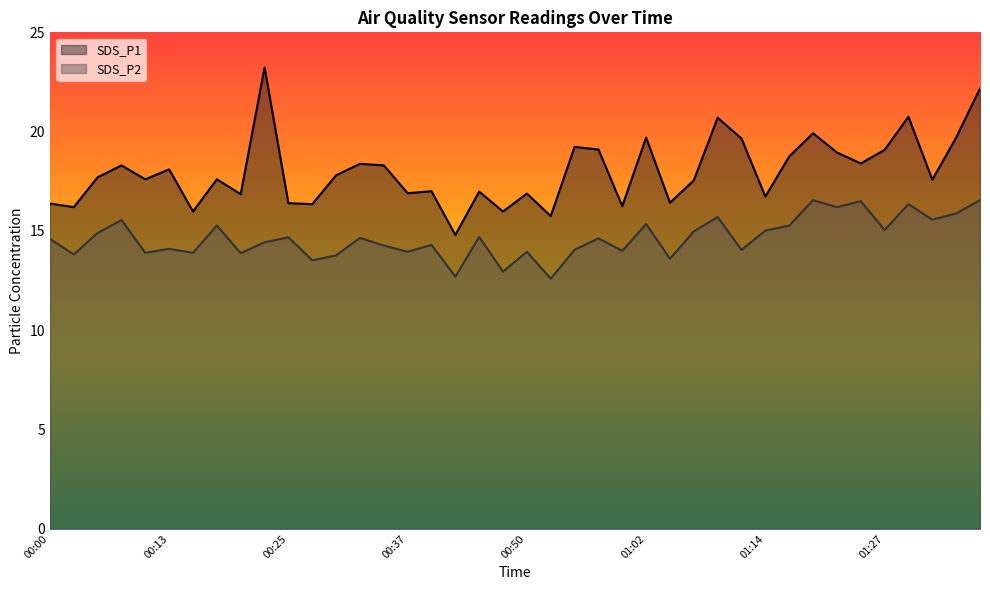

What is the average value of the SDS_P1 series?

18.0